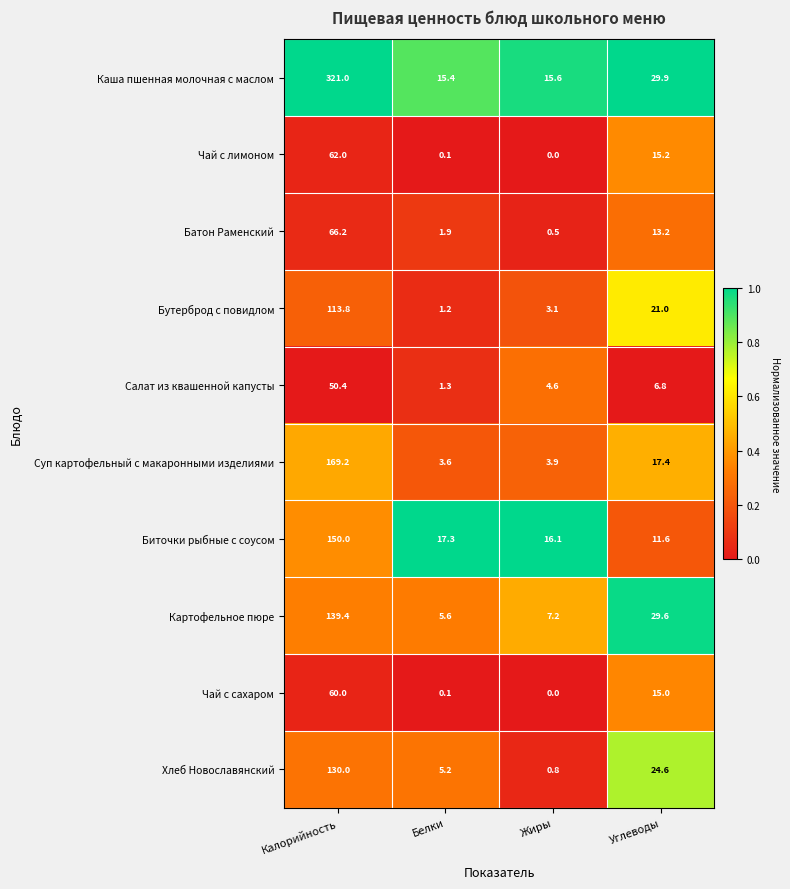

What is the spread (max minus min) of values at Углеводы?

23.1